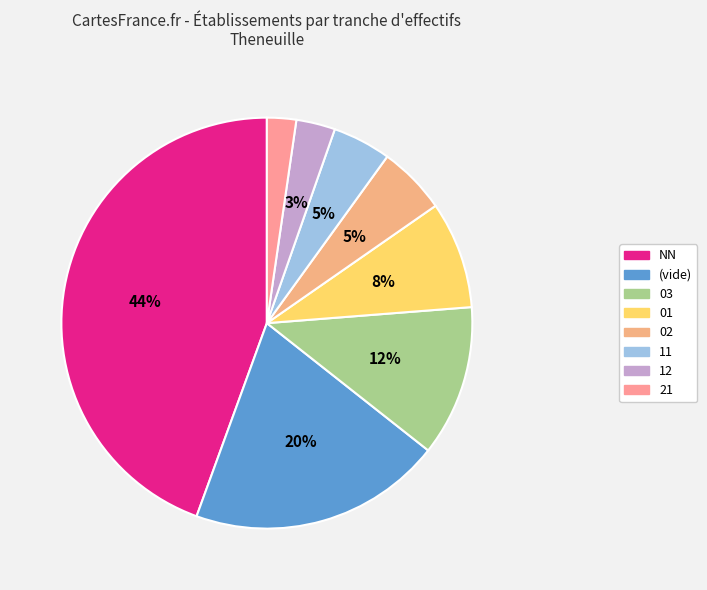

Count the number of slices in the pie.

8